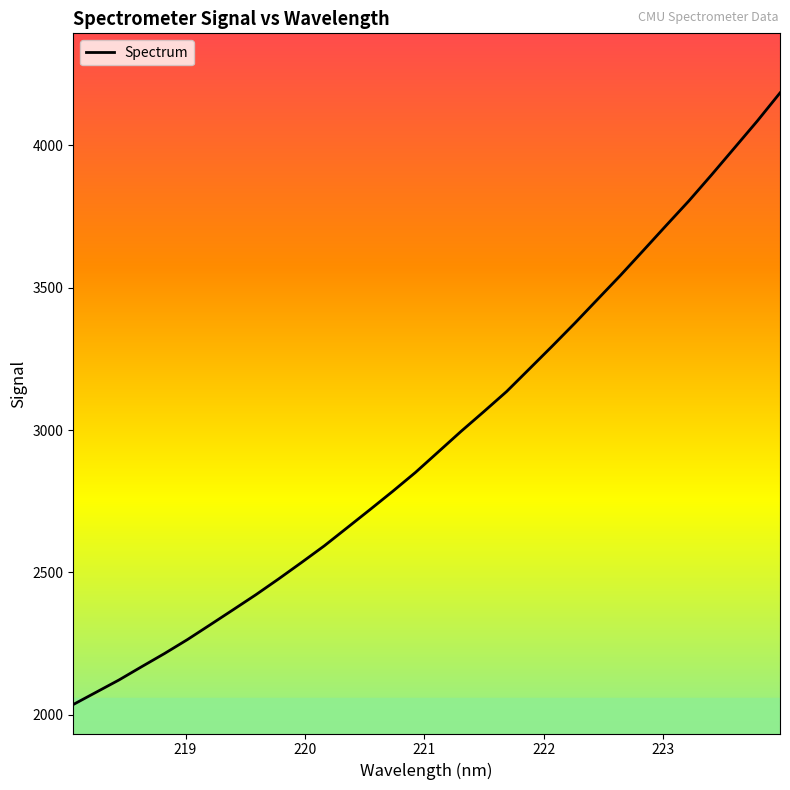

What is the minimum value shown in the chart?

2036.4